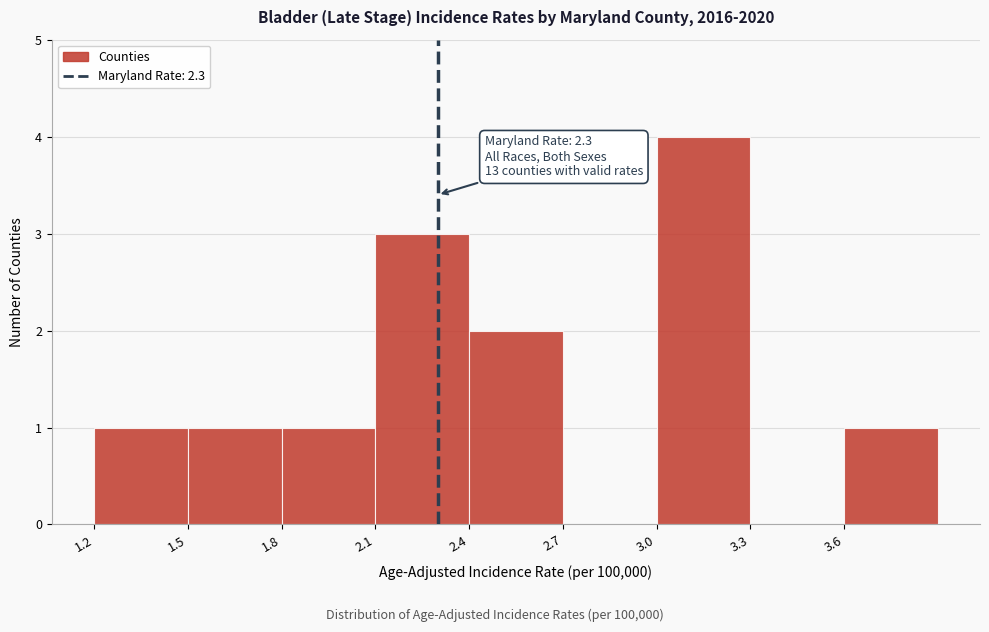

Which range on the x-axis has the tallest bar?

3.0 to 3.3